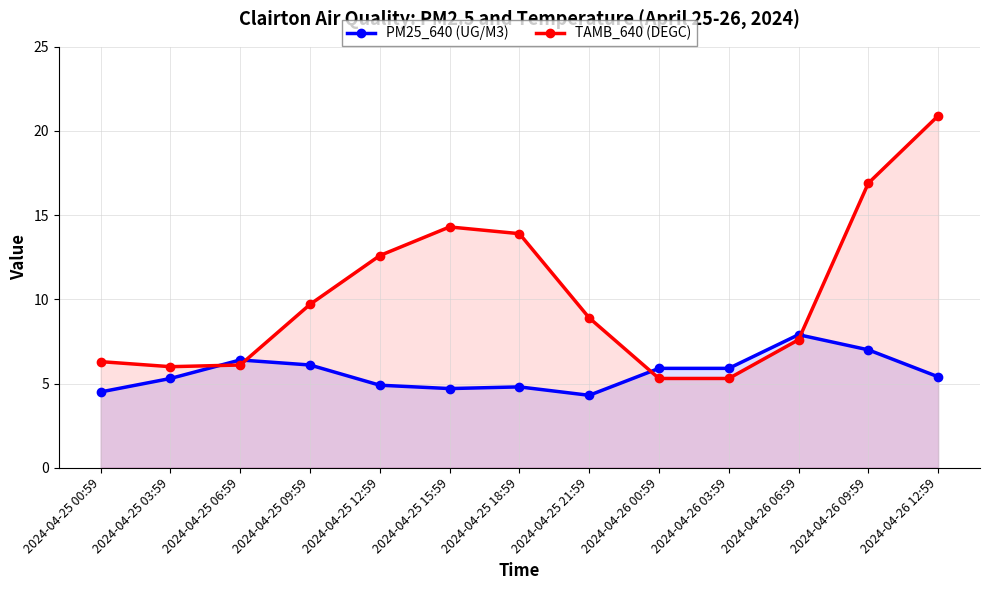

What are all the series names shown in the legend?

PM25_640 (UG/M3), TAMB_640 (DEGC)